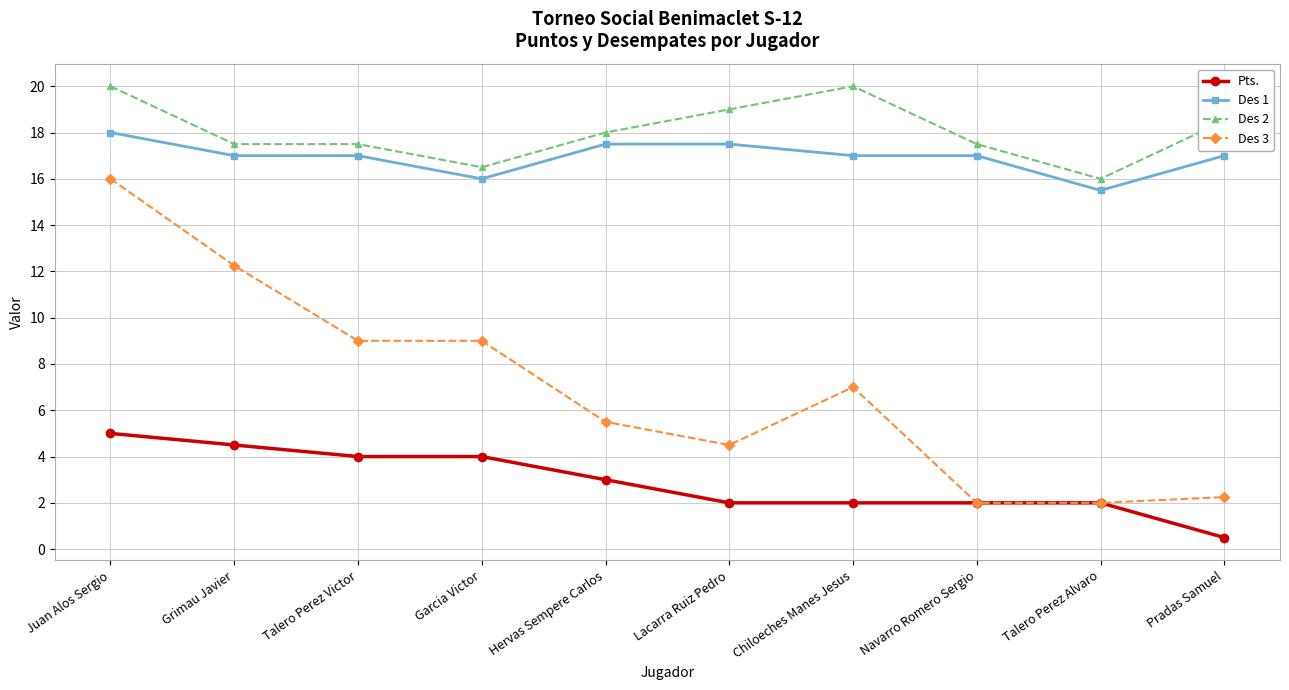

Where is Des 1 nearest to the value 16?

Garcia Victor